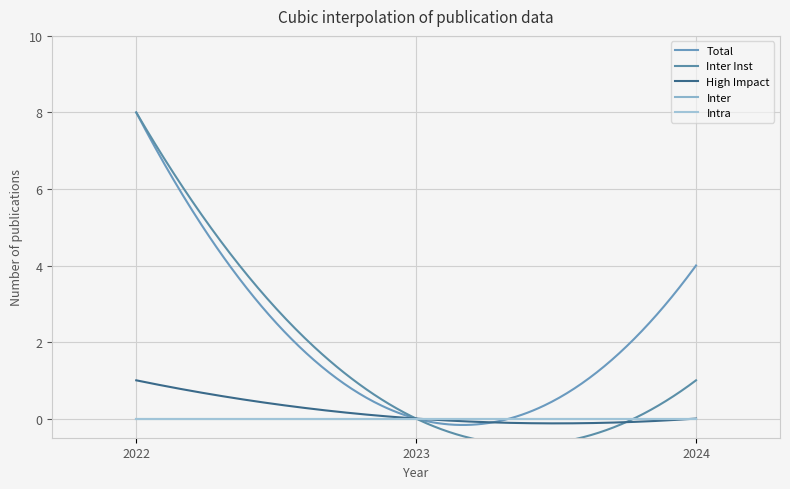

Which series has the largest range (max minus min)?

Total